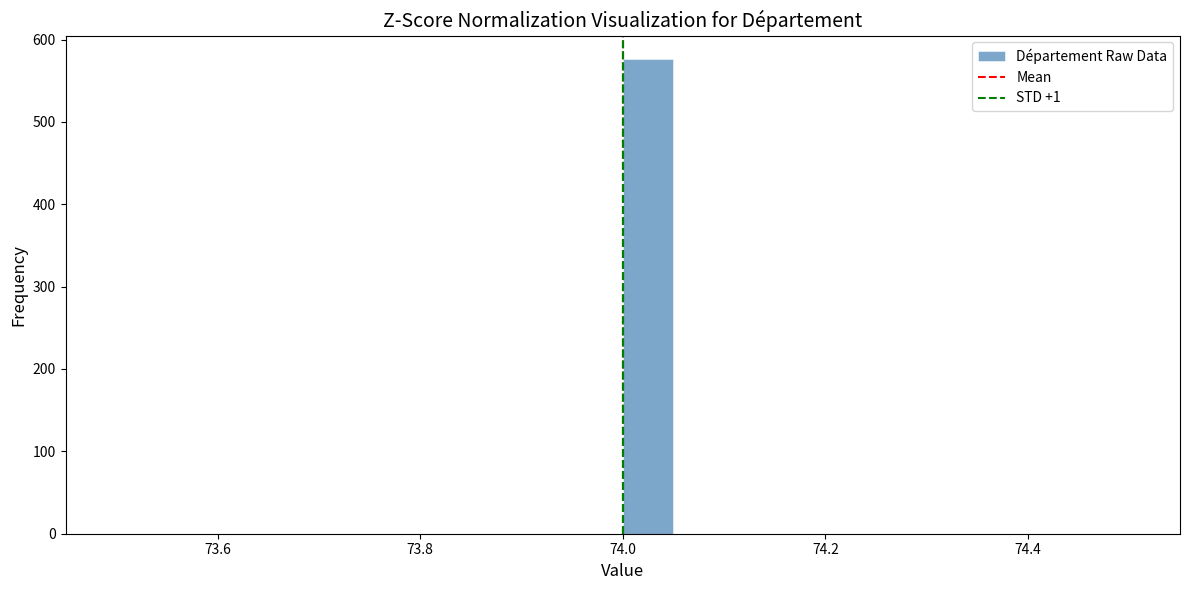

Around what value on the x-axis is the tallest bar? Give the approximate position of its centre, as read against the axis.

74.02